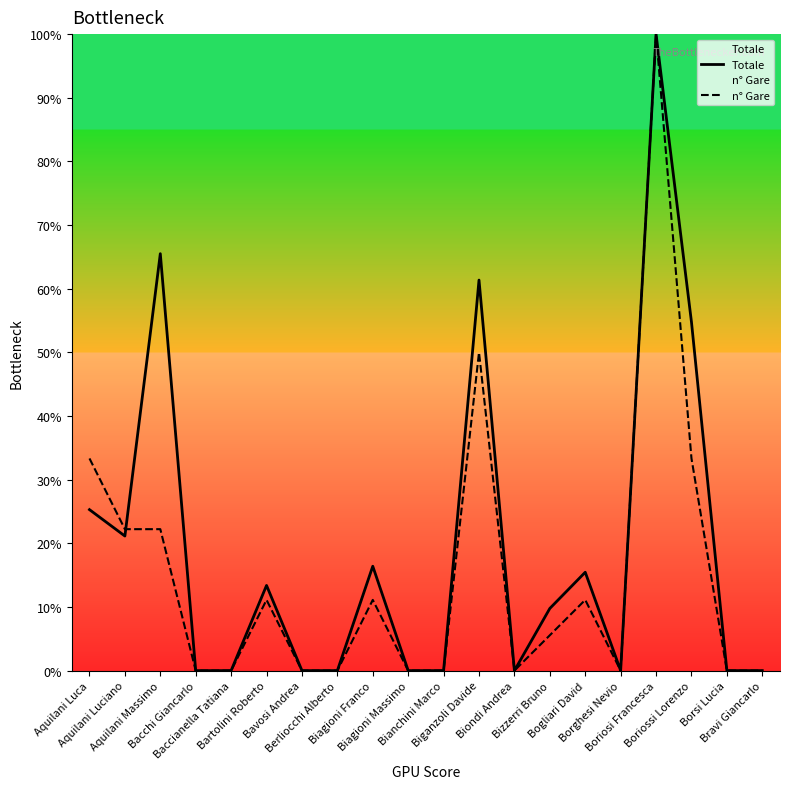

Reading left to right, list all the values displayed in this chart.

Totale: Aquilani Luca=25.3	Aquilani Luciano=21.1	Aquilani Massimo=65.5	Bacchi Giancarlo=0.0	Baccianella Tatiana=0.0	Bartolini Roberto=13.4	Bavosi Andrea=0.0	Berliocchi Alberto=0.0	Biagioni Franco=16.4	Biagioni Massimo=0.0	Bianchini Marco=0.0	Biganzoli Davide=61.4	Biondi Andrea=0.0	Bizzerri Bruno=9.8	Bogliari David=15.5	Borghesi Nevio=0.0	Boriosi Francesca=100.0	Boriossi Lorenzo=54.8	Borsi Lucia=0.0	Bravi Giancarlo=0.0
n° Gare: Aquilani Luca=33.3	Aquilani Luciano=22.2	Aquilani Massimo=22.2	Bacchi Giancarlo=0.0	Baccianella Tatiana=0.0	Bartolini Roberto=11.1	Bavosi Andrea=0.0	Berliocchi Alberto=0.0	Biagioni Franco=11.1	Biagioni Massimo=0.0	Bianchini Marco=0.0	Biganzoli Davide=50.0	Biondi Andrea=0.0	Bizzerri Bruno=5.6	Bogliari David=11.1	Borghesi Nevio=0.0	Boriosi Francesca=100.0	Boriossi Lorenzo=33.3	Borsi Lucia=0.0	Bravi Giancarlo=0.0